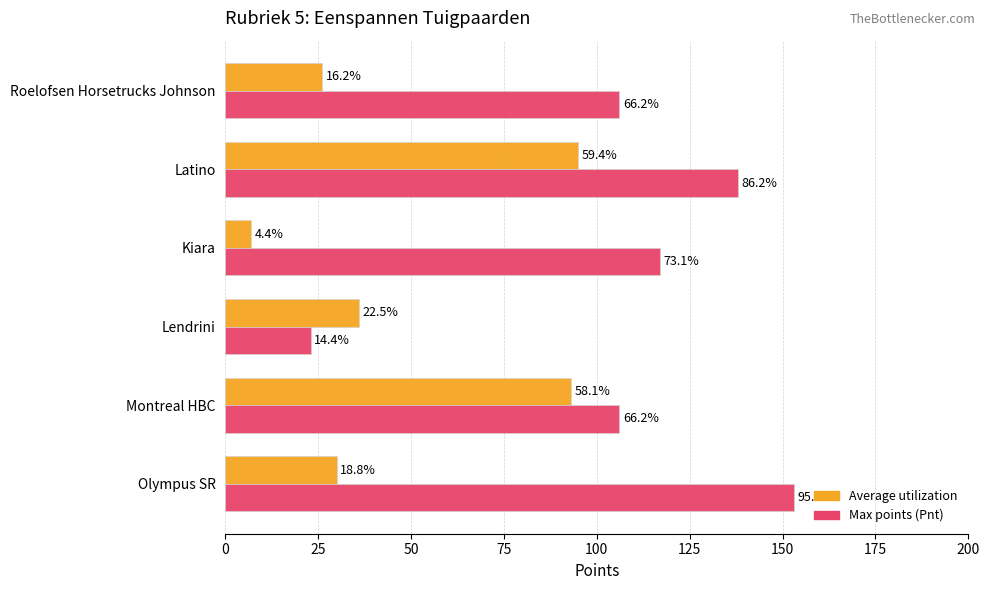

What is the average value of the Max points (Pnt) series?

107